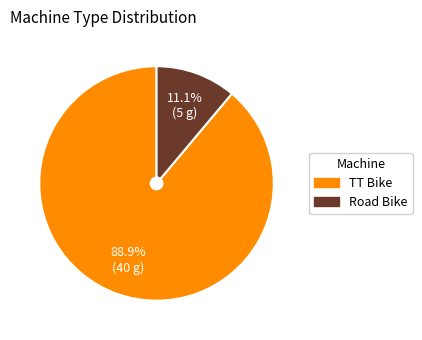

Which category accounts for the majority?

TT Bike